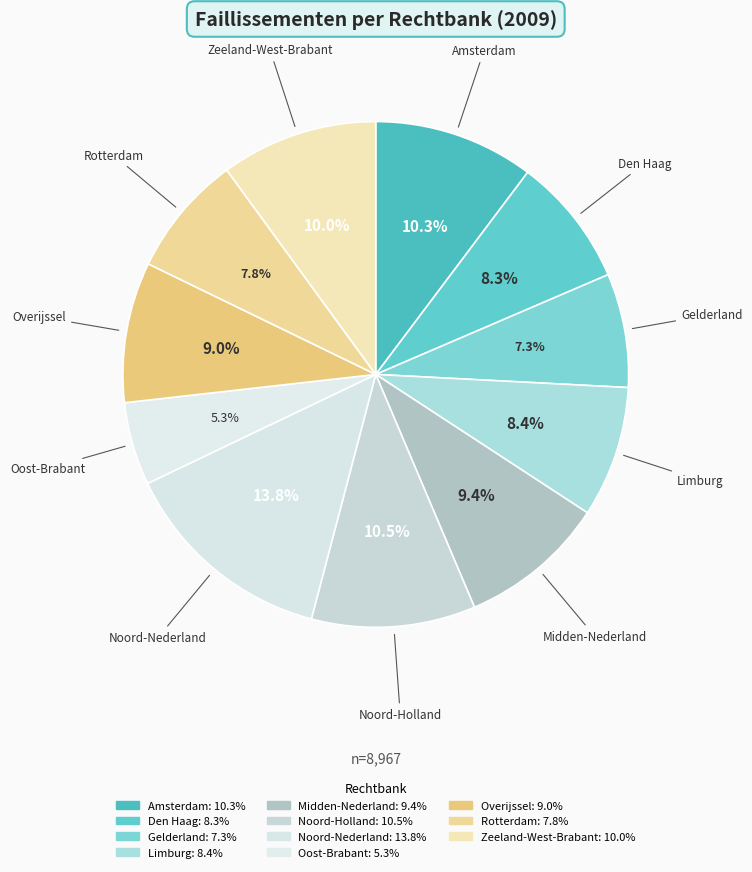

Is it true that Midden-Nederland is 3% of the pie?

False